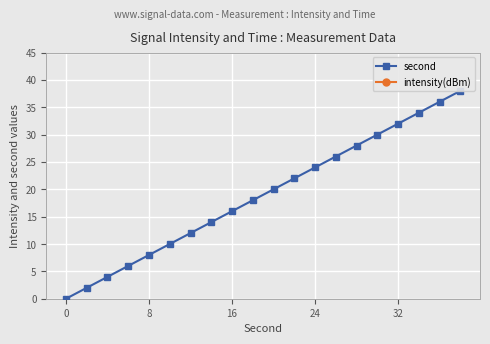

True or false: intensity(dBm) has a value of 52.2 at 11.

False